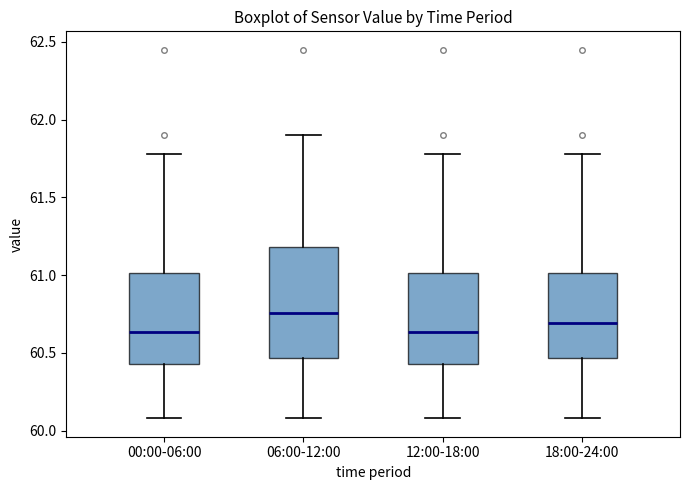

Which box has the highest median line?

06:00-12:00